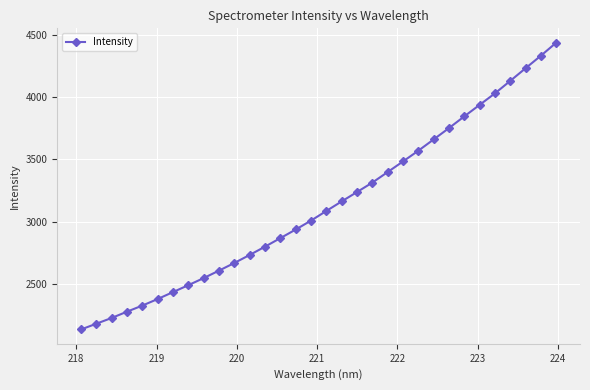

What is the value of the 28th point from the left?

4029.9